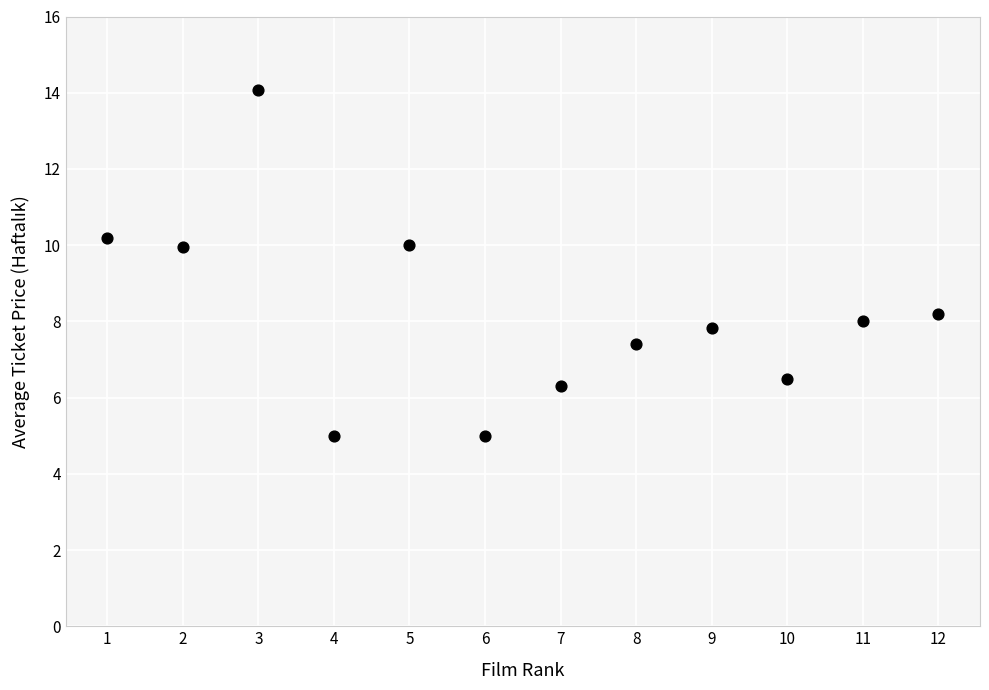

What is the average Y value?

8.2